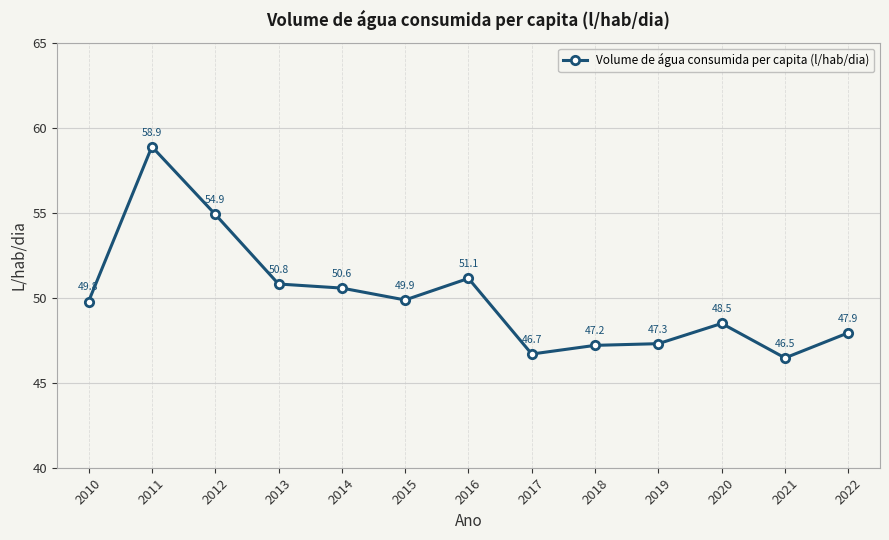

Does the chart display data point markers on the line(s)?

Yes